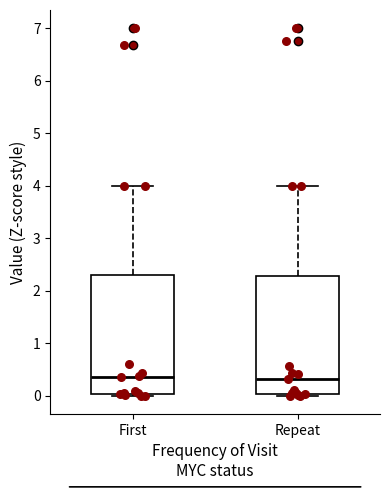

Reading left to right, read every box against the y-axis: the position of its median line, the range the box covers, and the ends of its whiskers. The values are not printed on the chart, so give them approximately, as read against the axis.

First: median 0.4, box 0.0 to 2.3, whiskers 0.0 (just below the box's lower edge) to 4.0
Repeat: median 0.3, box 0.0 to 2.3, whiskers 0.0 (just below the box's lower edge) to 4.0